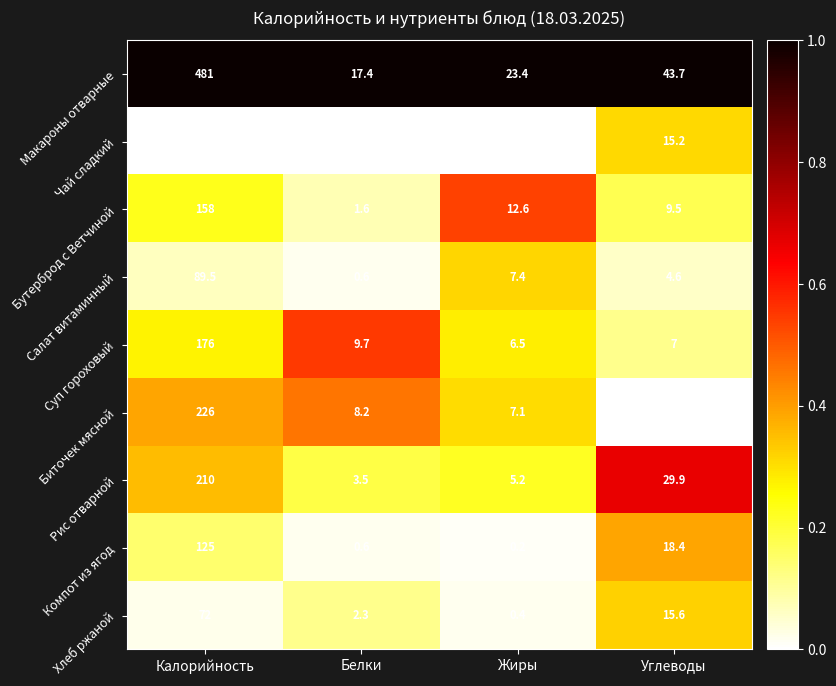

At how many categories does at least one series exceed 0?

4